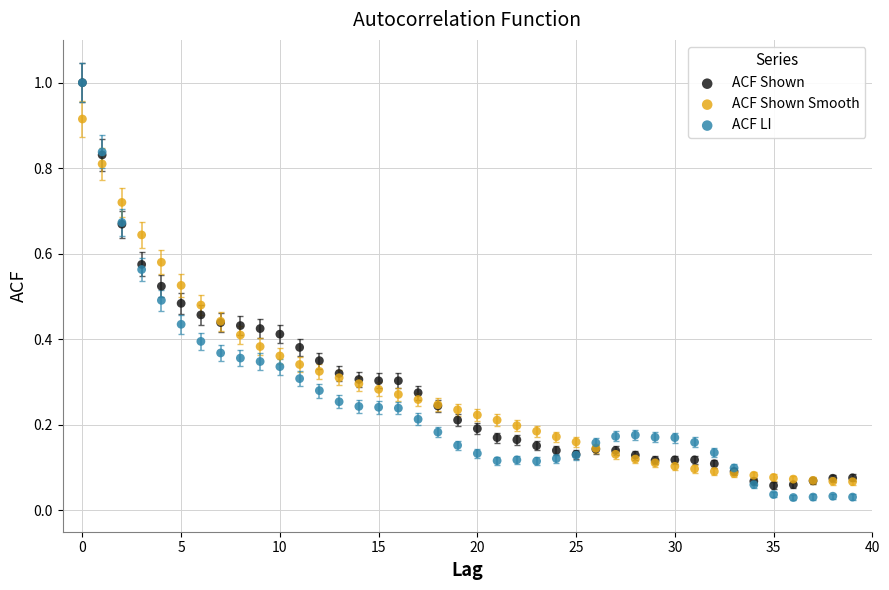

Which series has the largest Y range (max minus min)?

ACF LI